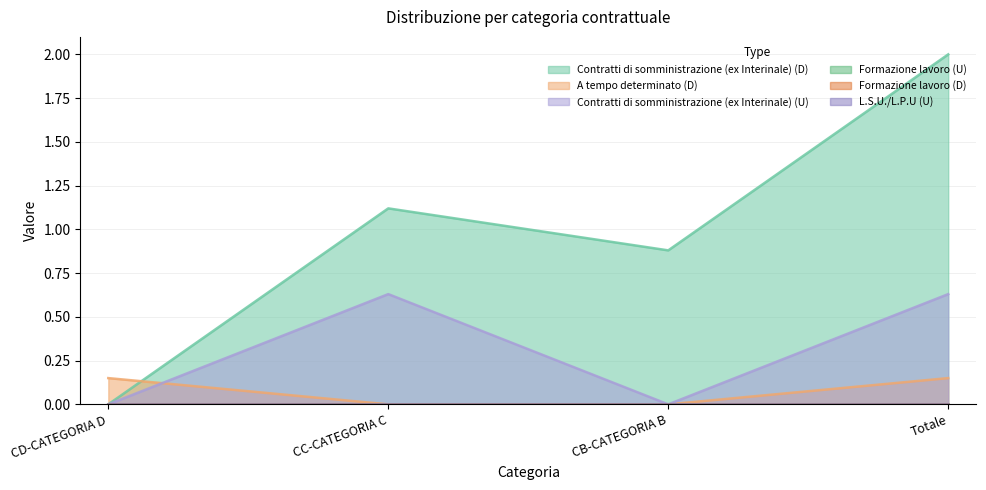

Which series ends up on top after the final intersection of Contratti di somministrazione (ex Interinale) (D) and A tempo determinato (D)?

Contratti di somministrazione (ex Interinale) (D)